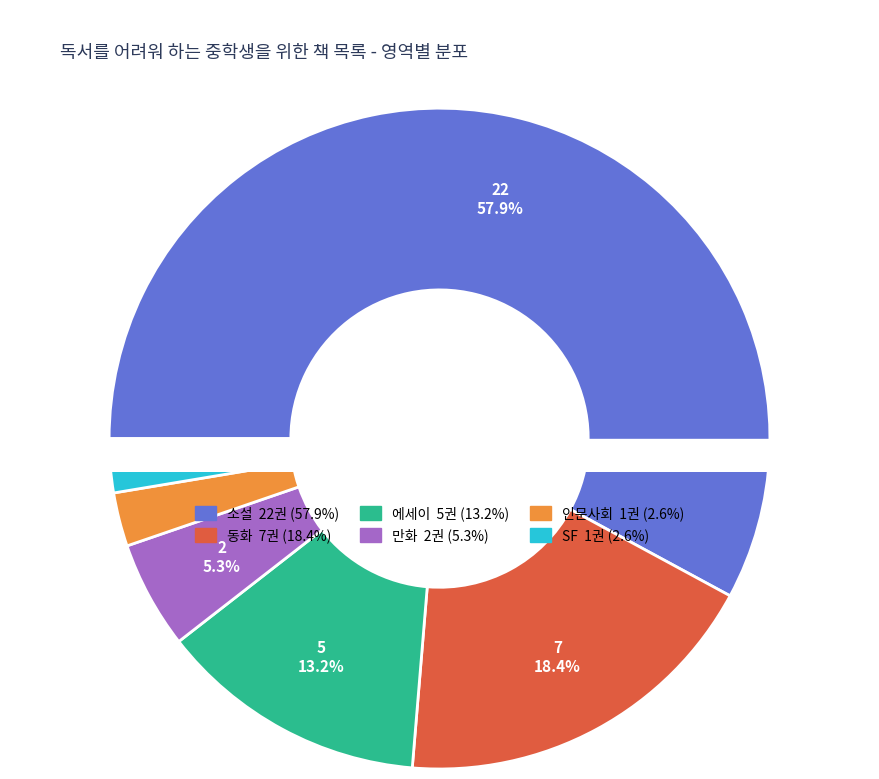

How many slices are in this pie chart?

6